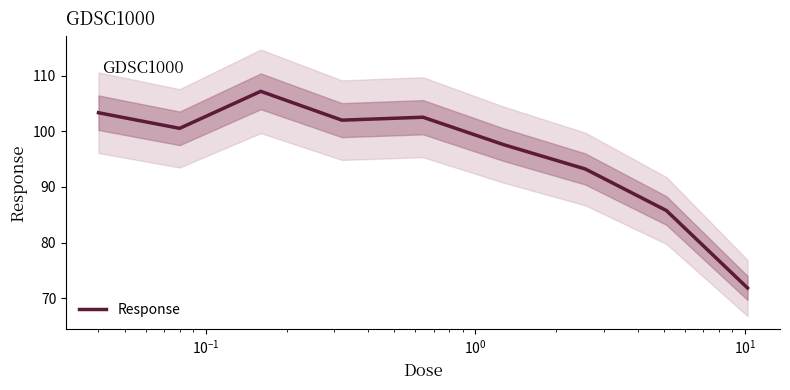

What is the lowest value of the Response series?

71.9